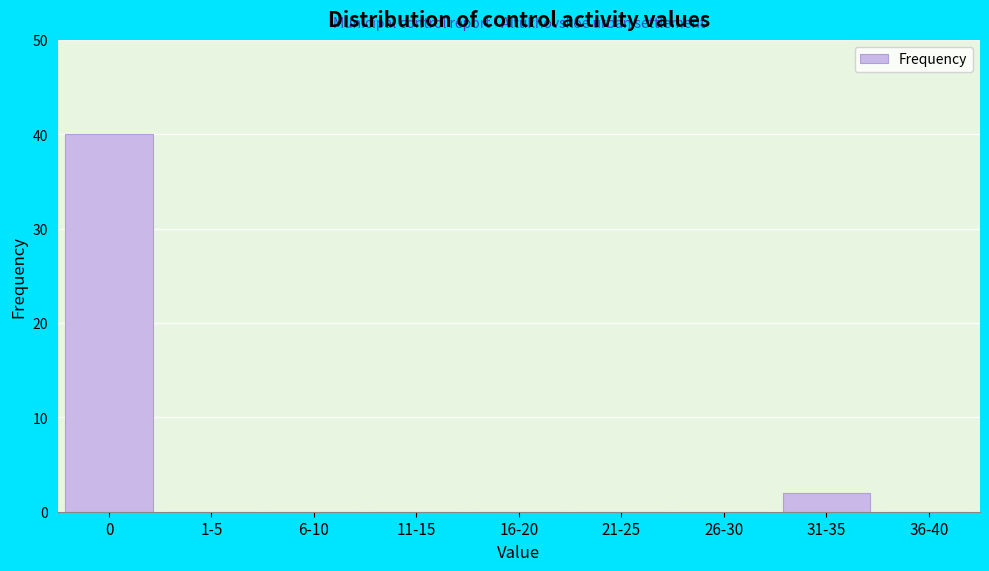

Reading left to right, list all the values displayed in this chart.

0=40	1-5=0	6-10=0	11-15=0	16-20=0	21-25=0	26-30=0	31-35=2	36-40=0